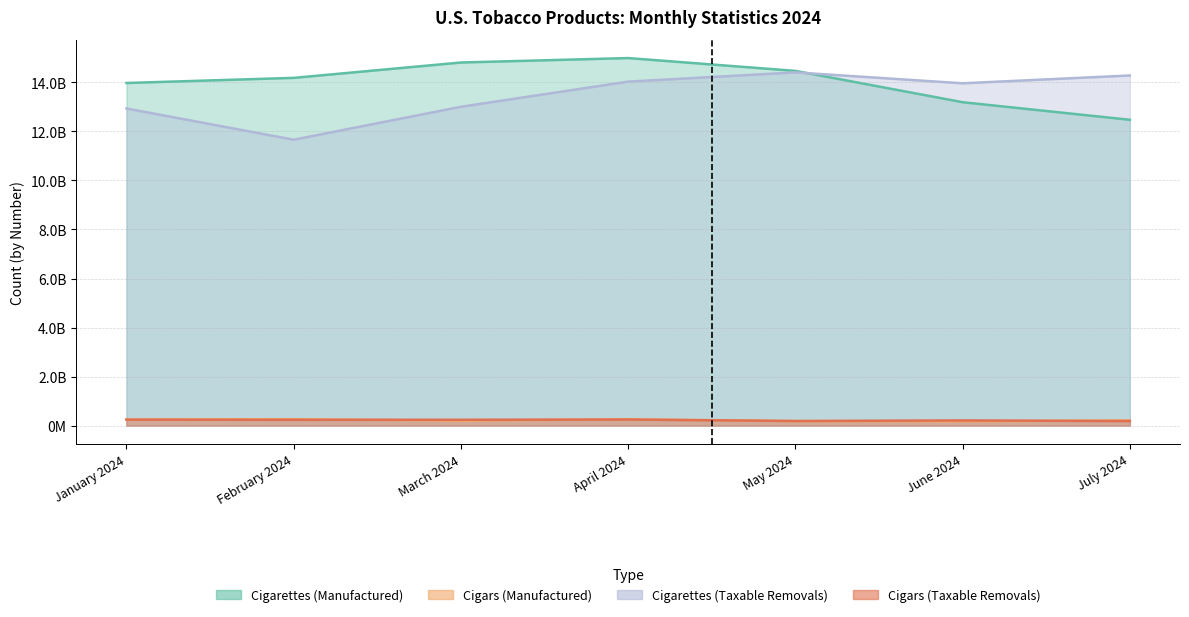

True or false: Cigars (Manufactured) has more than 1 interior local peaks.

True